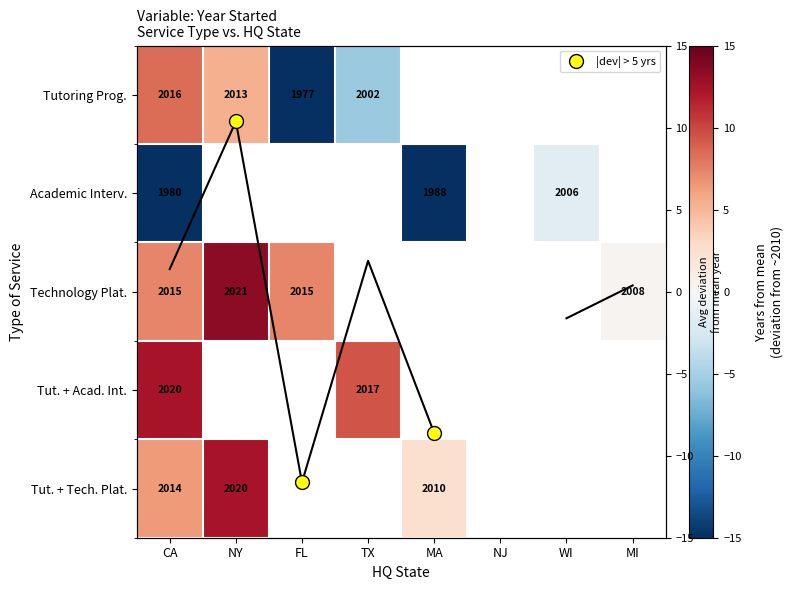

Rank the categories by Technology Plat. value from highest to lowest.

NY, CA, FL, TX, MA, NJ, WI, MI